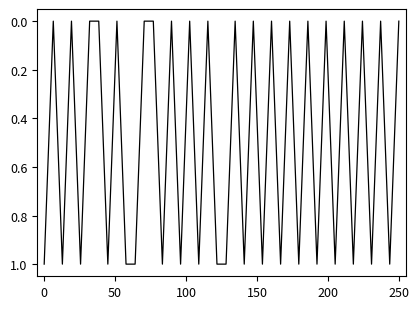

Does the chart have visible grid lines?

No